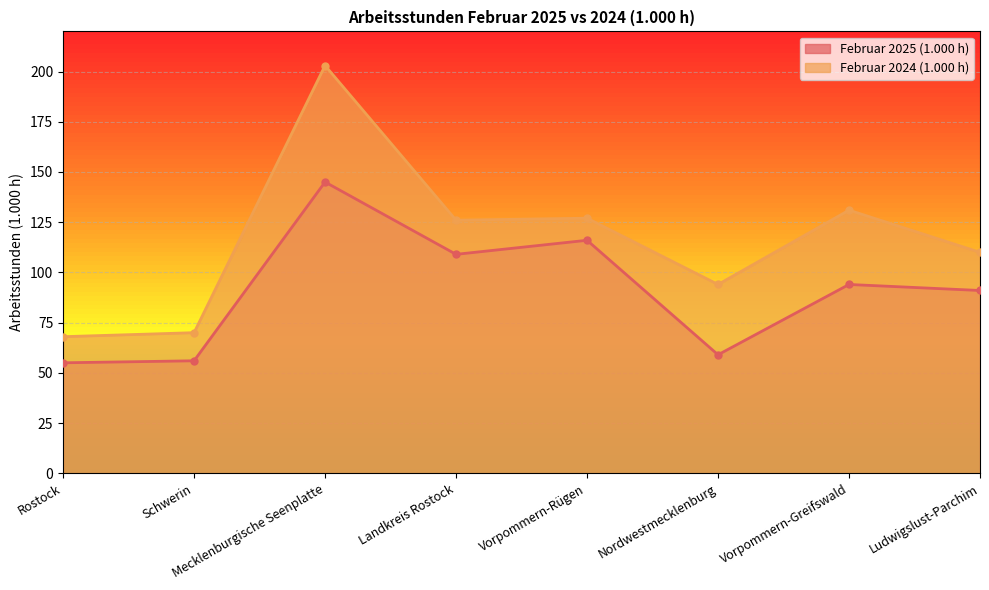

True or false: Februar 2025 (1.000 h) and Februar 2024 (1.000 h) cross at least once.

False